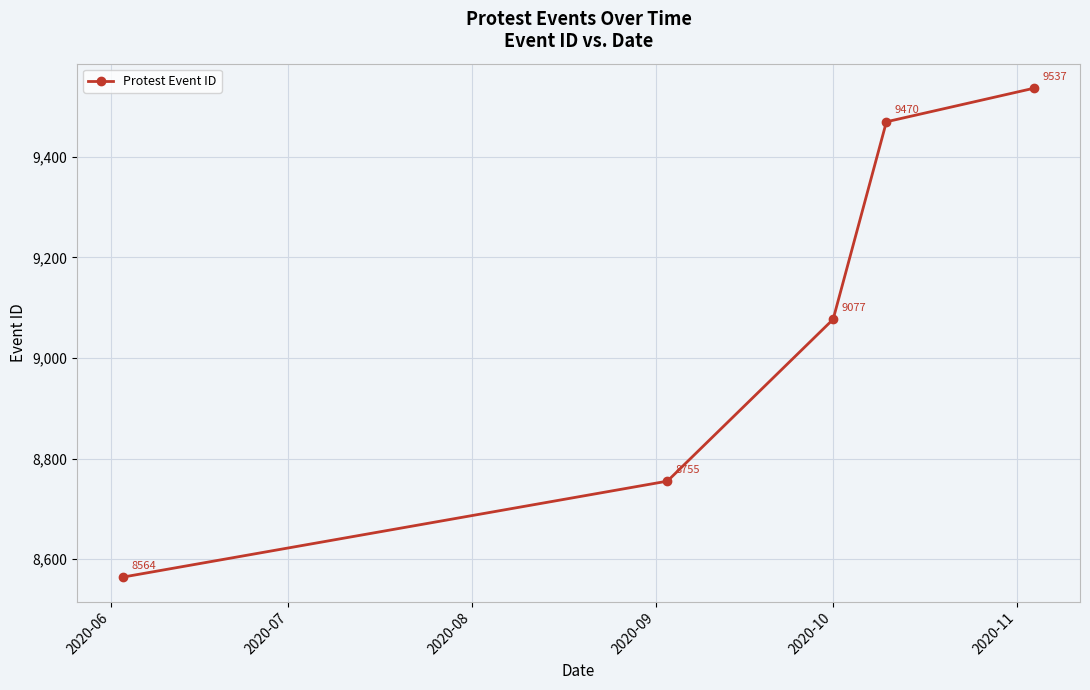

Does the chart display data point markers on the line(s)?

Yes